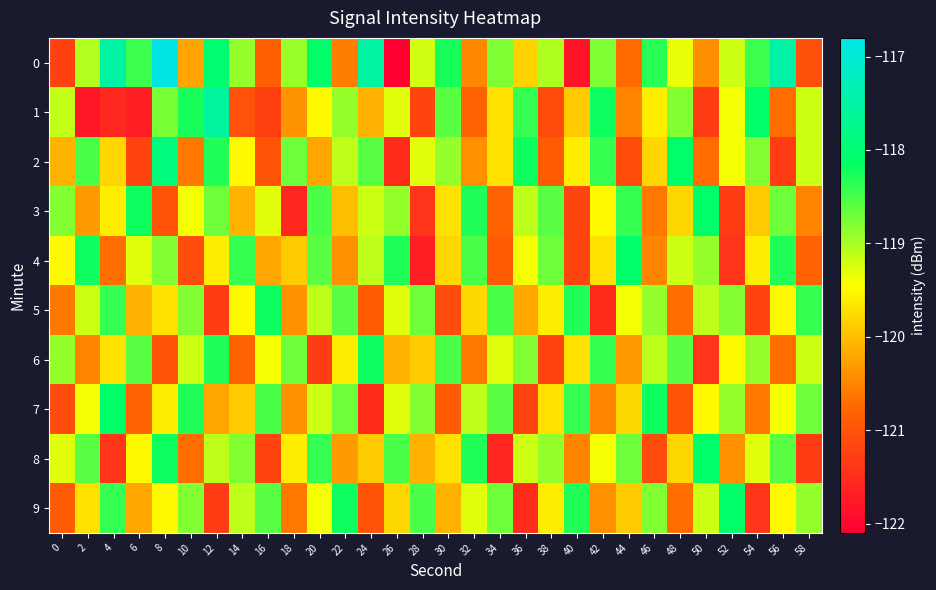

At 56, list the series in order from smallest to largest.

2, 1, 6, 5, 9, 7, 3, 8, 4, 0